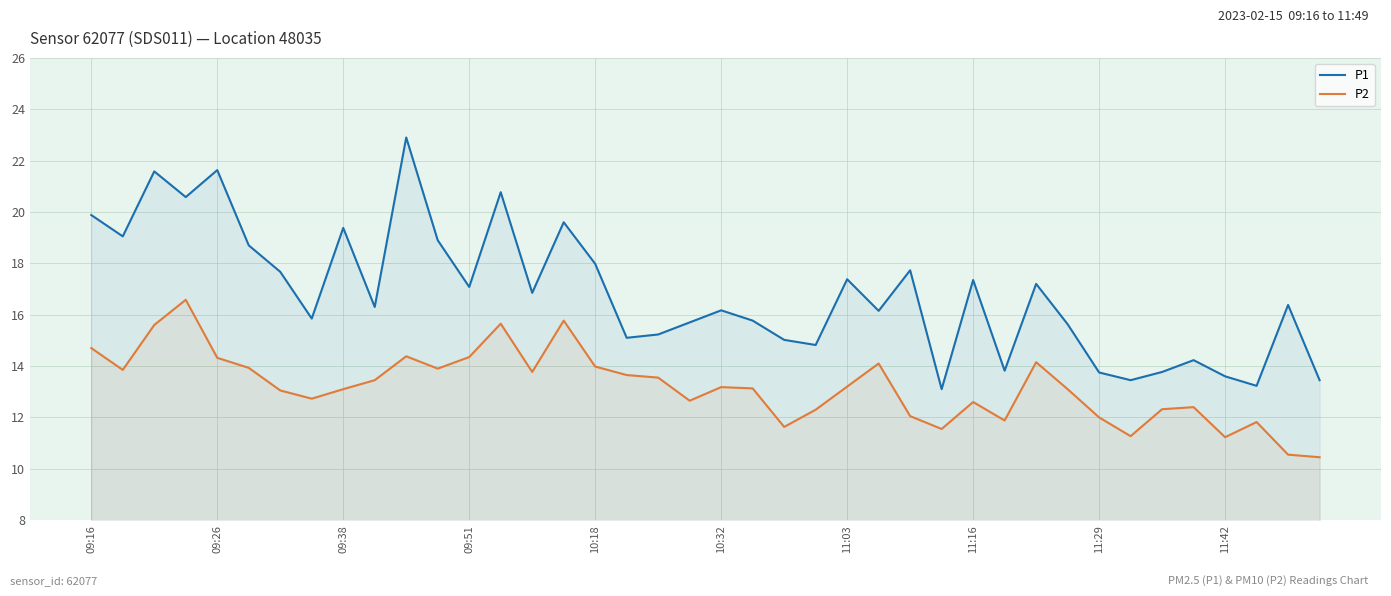

True or false: P2 and P1 intersect in this chart.

False